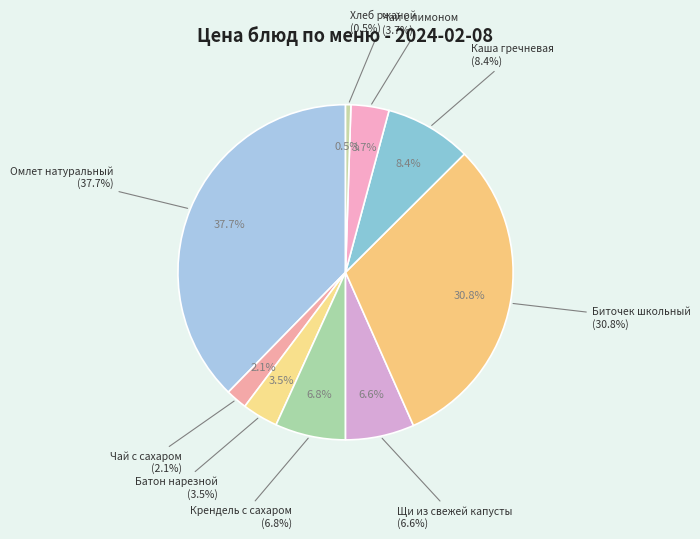

Which category has the smallest portion of the pie?

Хлеб ржаной